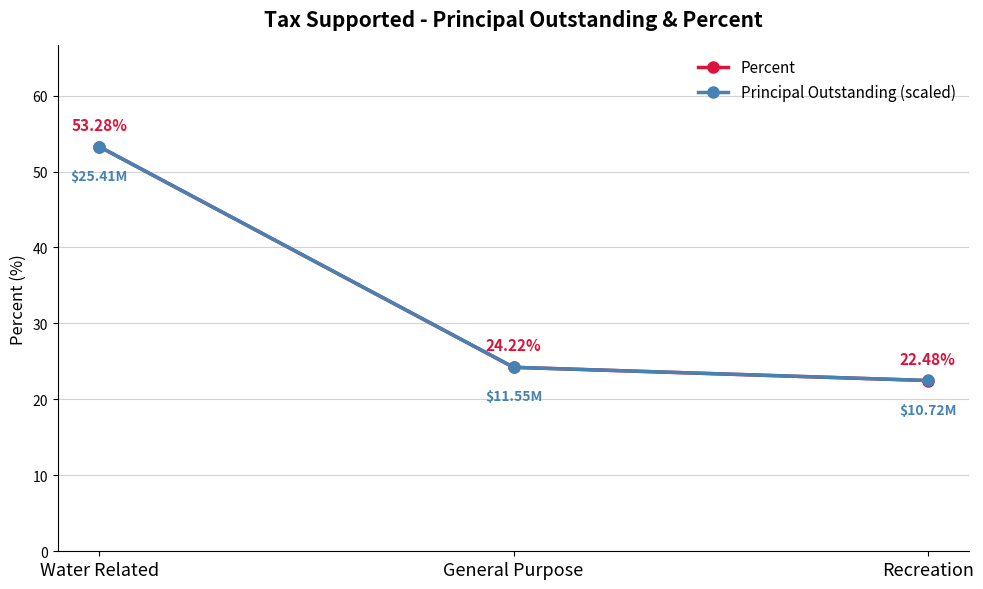

At which category is the sum across all series the highest?

Water Related